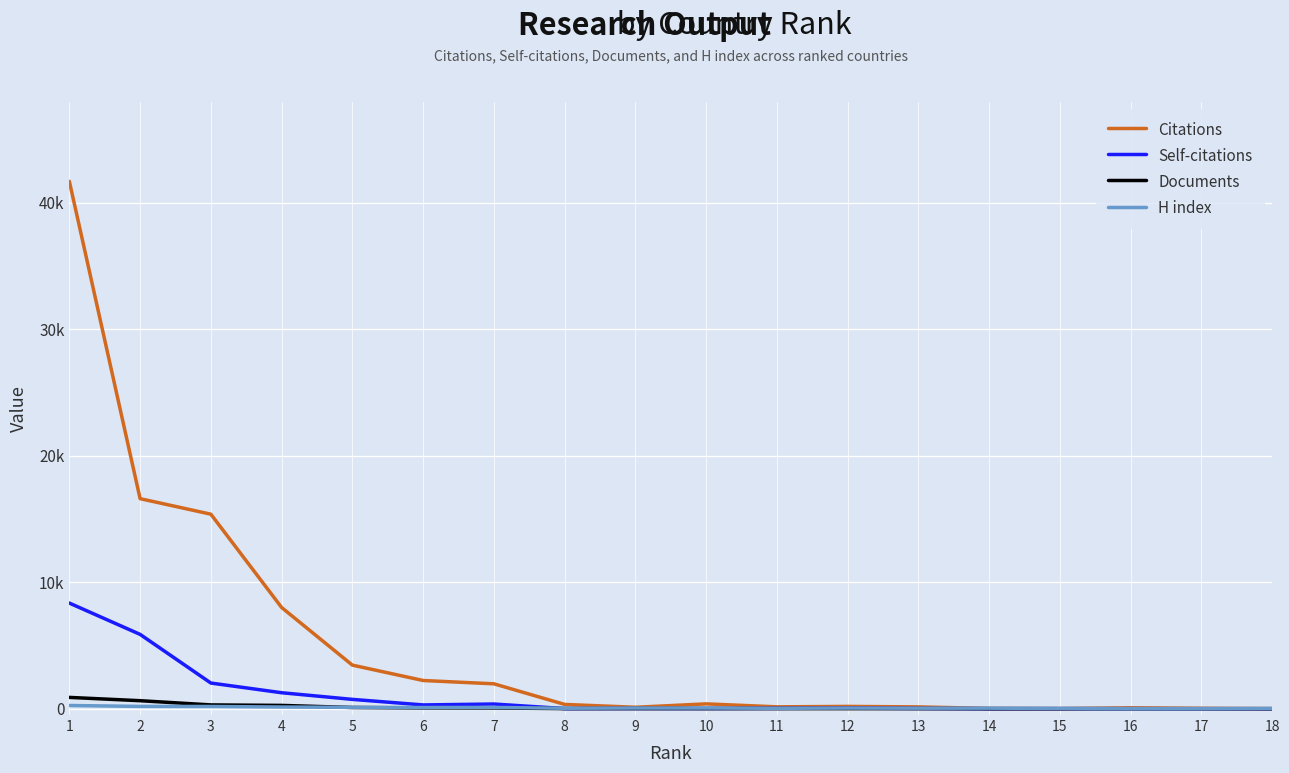

Does the chart have visible grid lines?

Yes